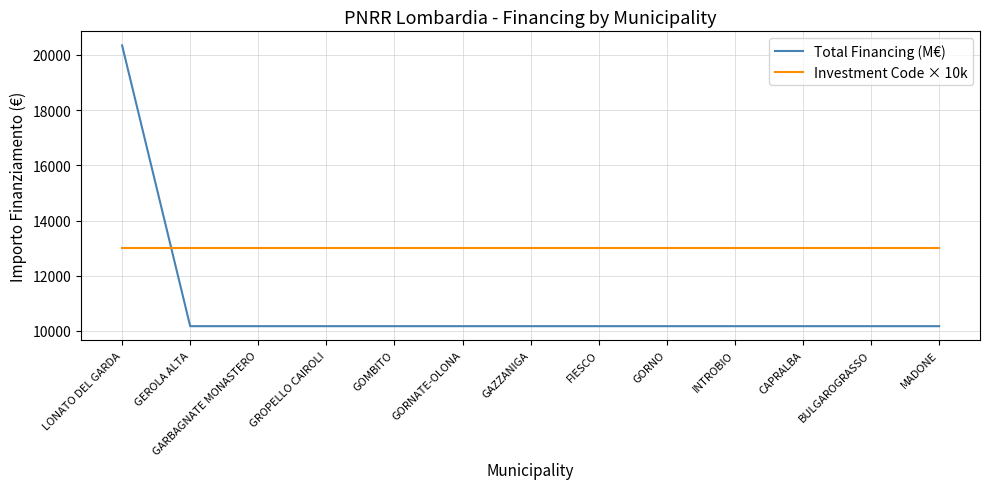

Reading left to right, transcribe all the data shown in this chart.

Total Financing (M€): LONATO DEL GARDA=20344	GEROLA ALTA=10172	GARBAGNATE MONASTERO=10172	GROPELLO CAIROLI=10172	GOMBITO=10172	GORNATE-OLONA=10172	GAZZANIGA=10172	FIESCO=10172	GORNO=10172	INTROBIO=10172	CAPRALBA=10172	BULGAROGRASSO=10172	MADONE=10172
Investment Code × 10k: LONATO DEL GARDA=13000	GEROLA ALTA=13000	GARBAGNATE MONASTERO=13000	GROPELLO CAIROLI=13000	GOMBITO=13000	GORNATE-OLONA=13000	GAZZANIGA=13000	FIESCO=13000	GORNO=13000	INTROBIO=13000	CAPRALBA=13000	BULGAROGRASSO=13000	MADONE=13000